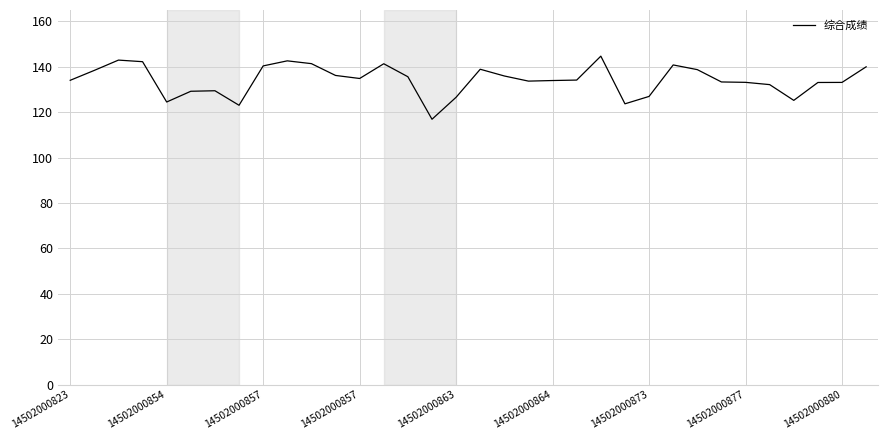

What is the maximum value shown in the chart?

144.7